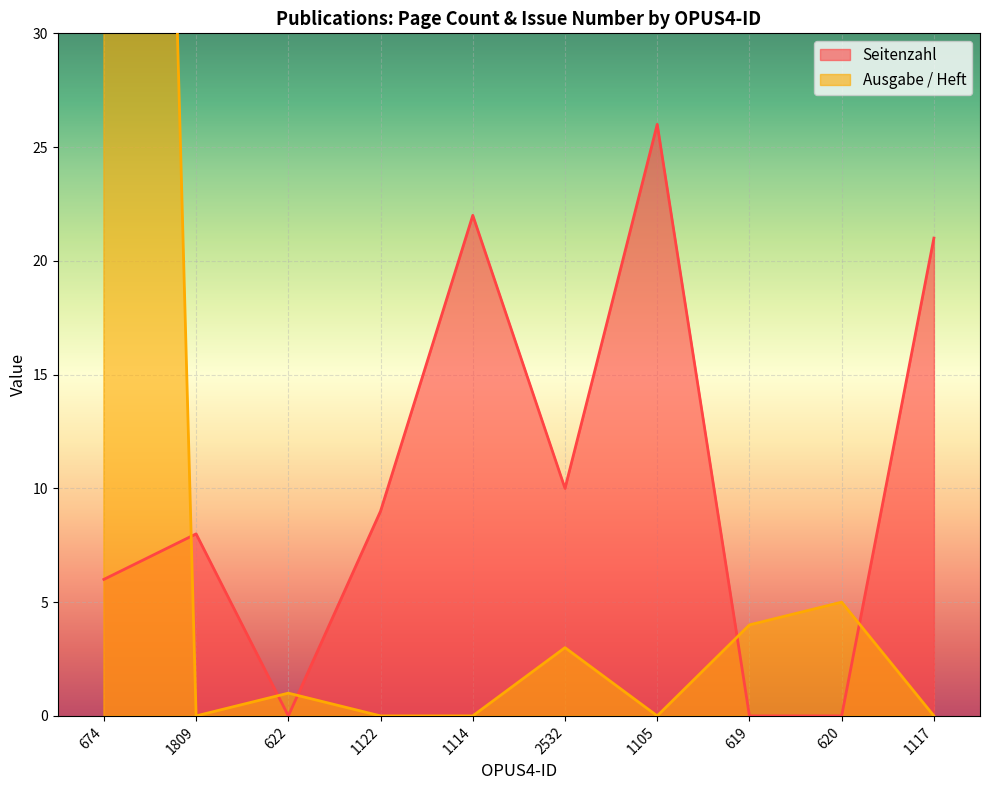

Which has a higher value, 674 or 1117?

1117